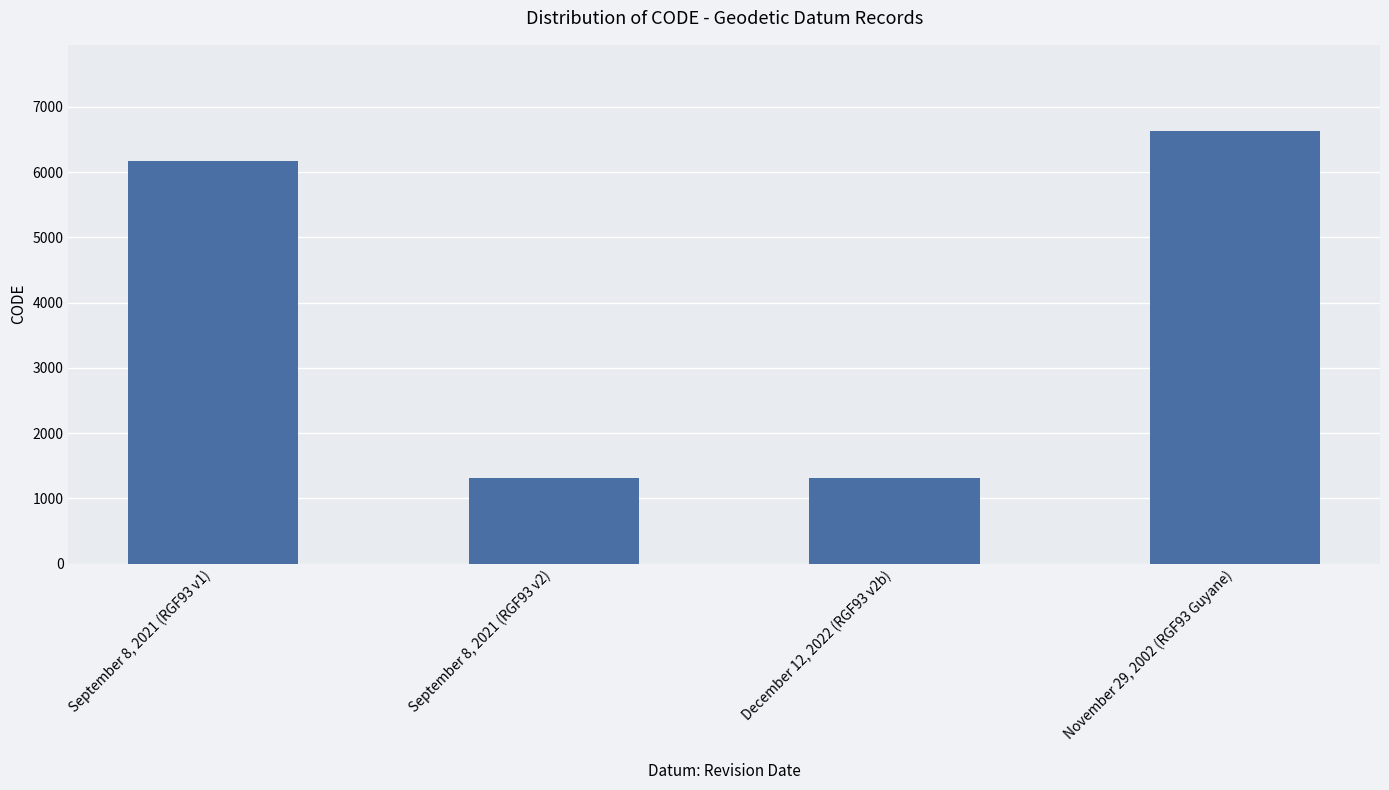

Approximately how many times larger is the value at September 8, 2021 (RGF93 v1) compared to November 29, 2002 (RGF93 Guyane)?

0.9